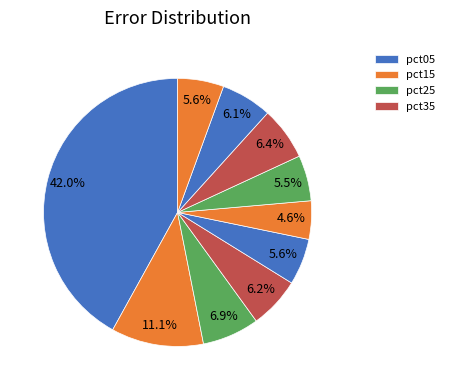

Count the number of slices in the pie.

10